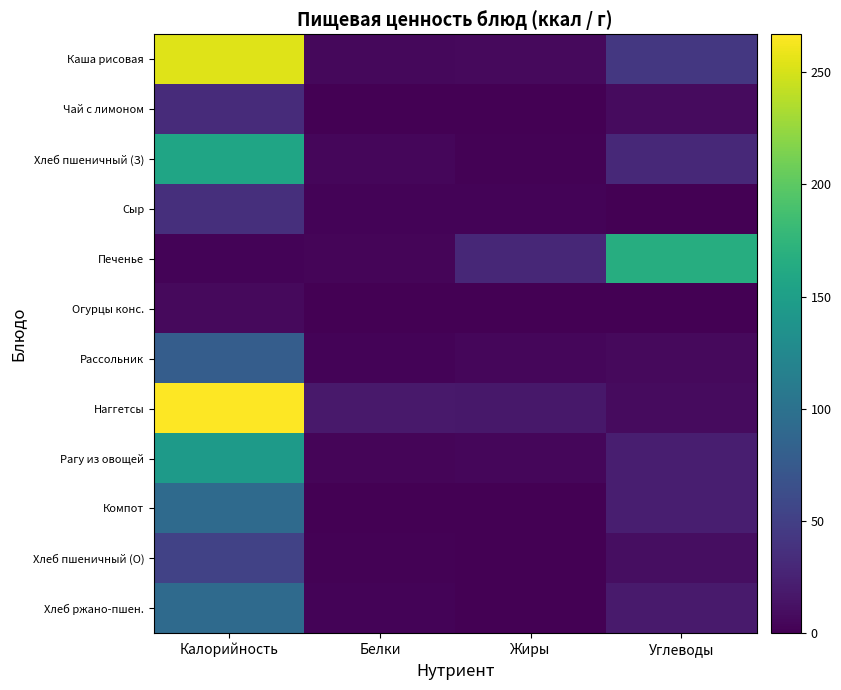

Rank the series at Жиры from lowest to highest value.

Чай с лимоном, Компот, Огурцы конс., Хлеб ржано-пшен., Хлеб пшеничный (О), Хлеб пшеничный (З), Сыр, Рассольник, Рагу из овощей, Каша рисовая, Наггетсы, Печенье